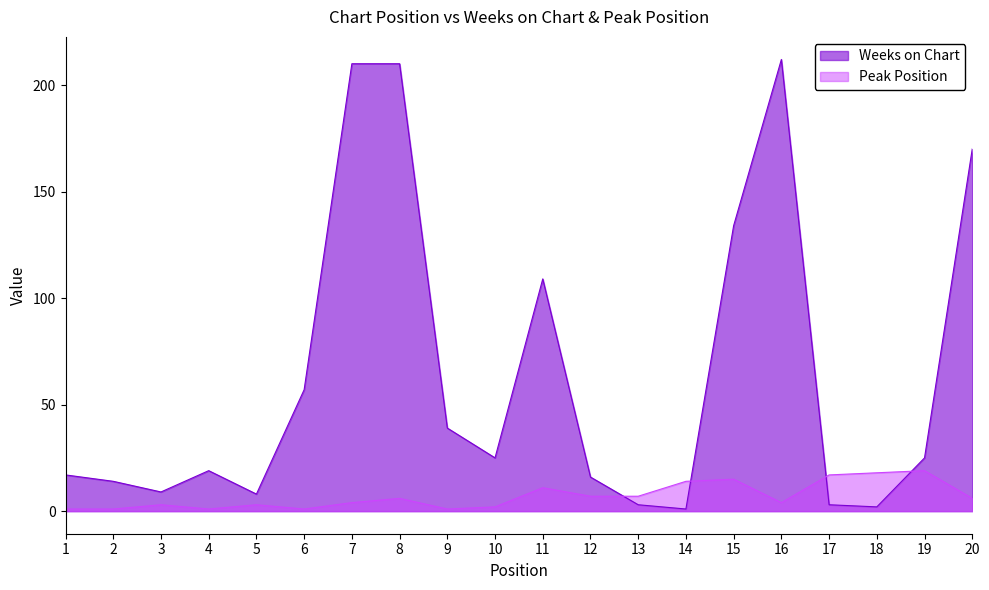

What is the value of the Weeks on Chart point at the 17th from the left?

3